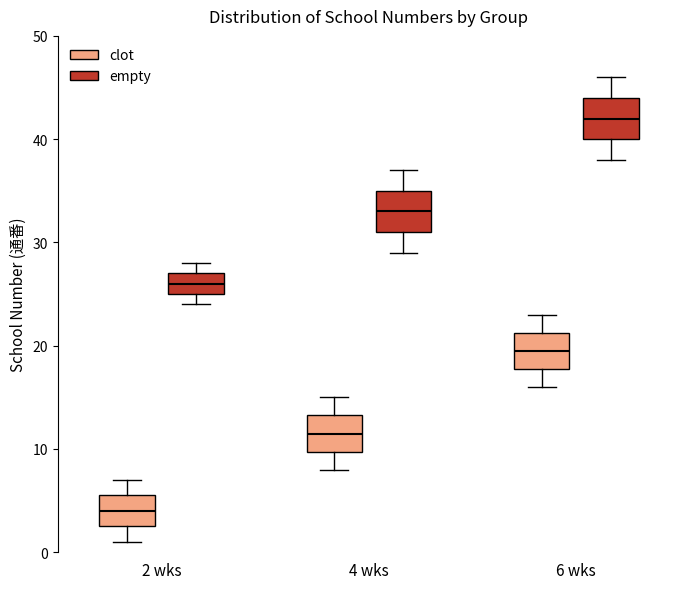

Which box has the highest median line?

6 wks (empty)